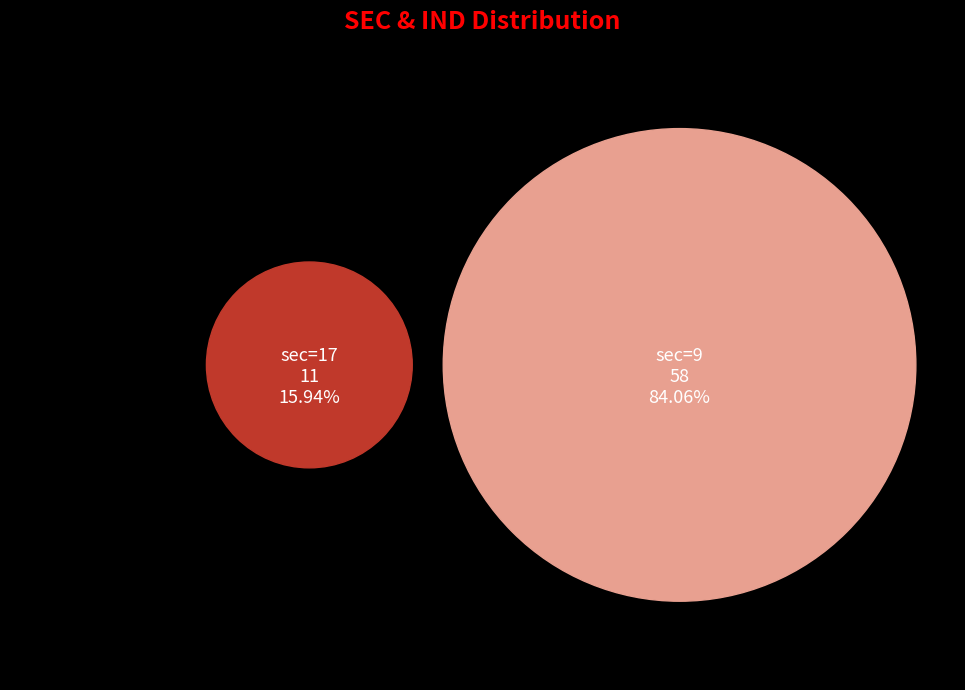

Is it true that 9 is 84% of the pie?

True